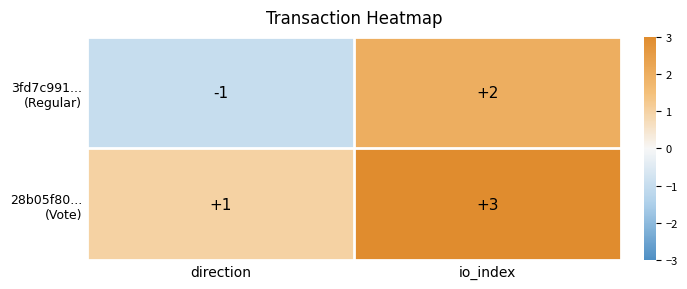

At which category is the sum across all series the highest?

io_index